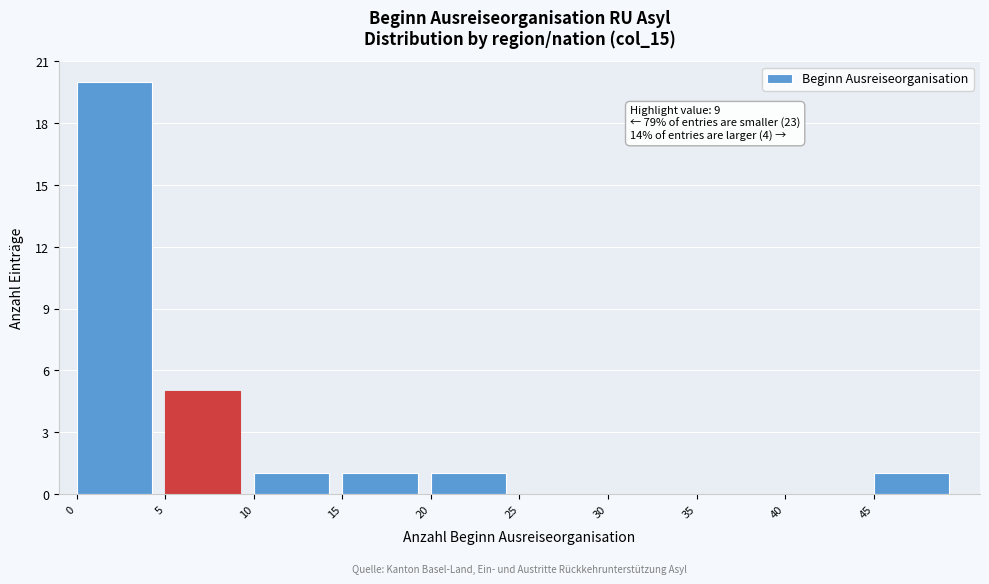

Over which range of the x-axis is the bar tallest?

0 to 5